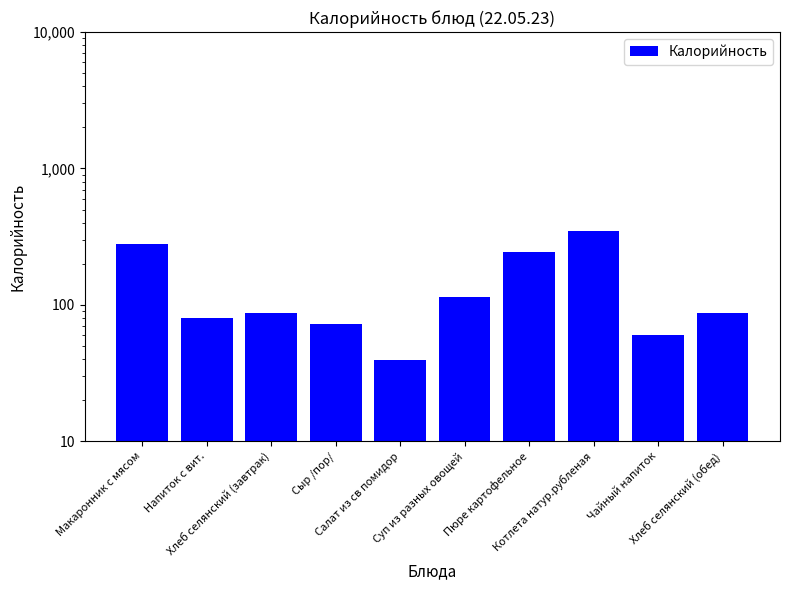

Reading left to right, extract all data points from this chart.

281.0	80.0	87.1	72.8	39.2	115.0	246.0	349.0	60.0	87.1